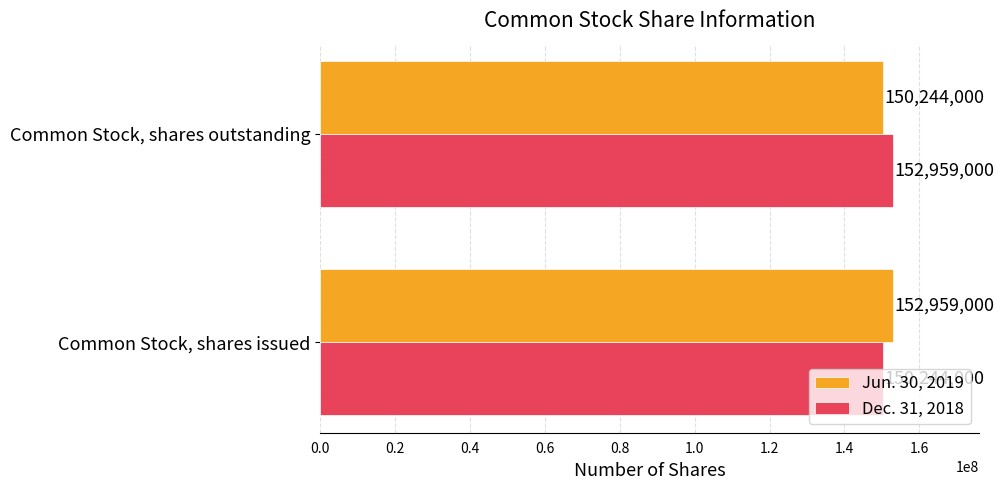

What is the difference between the maximum and minimum values in the Jun. 30, 2019 series?

2715000